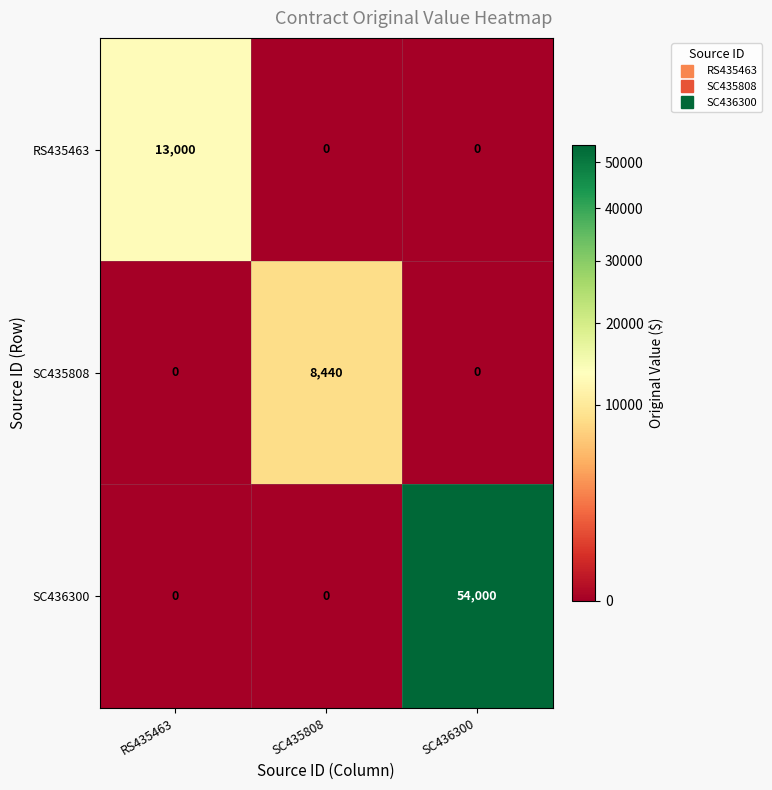

What is the average value of the SC435808 series?

2813